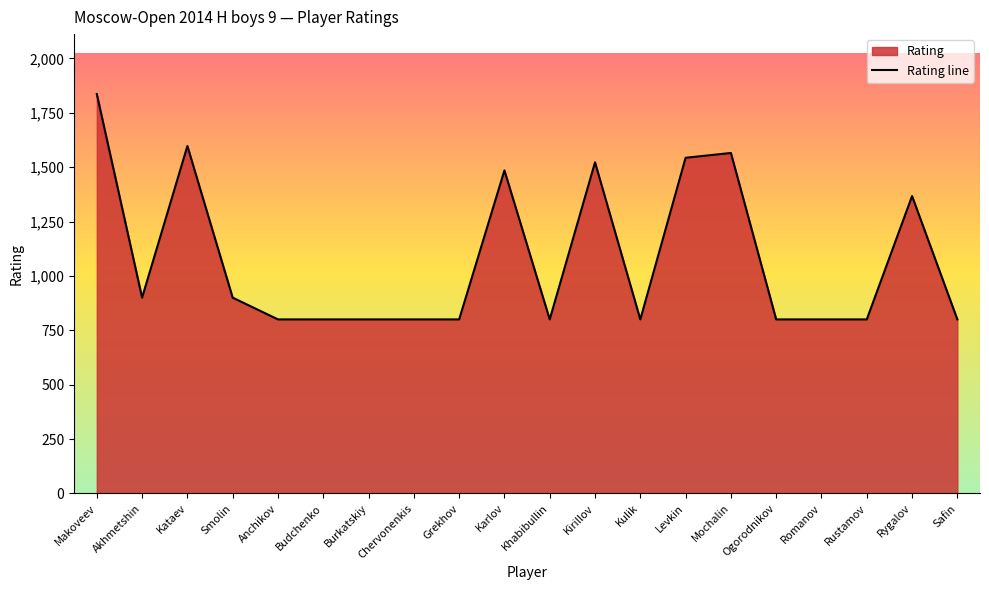

List the labels in order of value, smallest first.

Anchikov, Budchenko, Burkatskiy, Chervonenkis, Grekhov, Khabibullin, Kulik, Ogorodnikov, Romanov, Rustamov, Safin, Akhmetshin, Smolin, Rygalov, Karlov, Kirillov, Levkin, Mochalin, Kataev, Makoveev